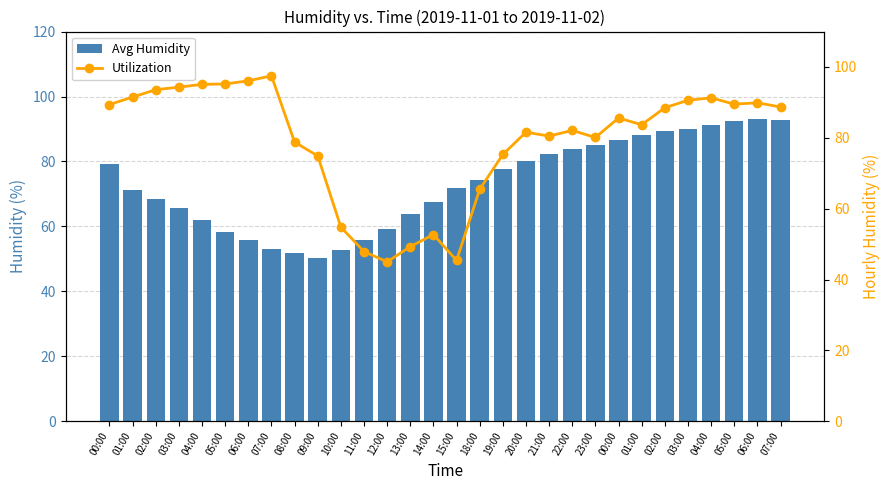

What is the label of the 30th bar from the right?

00:00